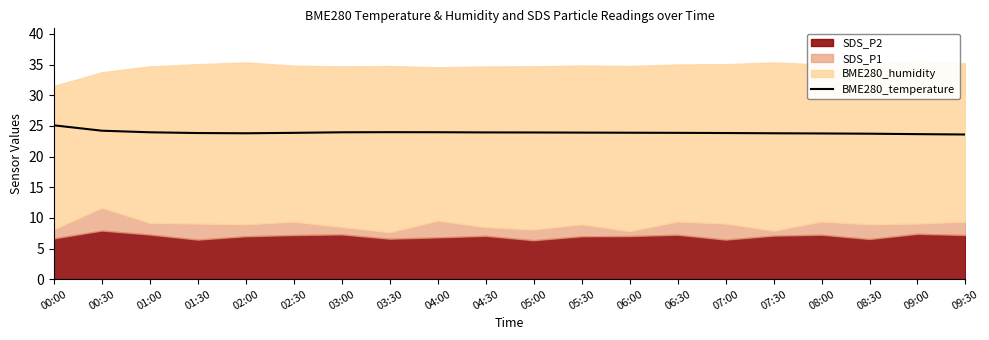

The value of BME280_temperature at 05:00 is 23.9. True or false?

True